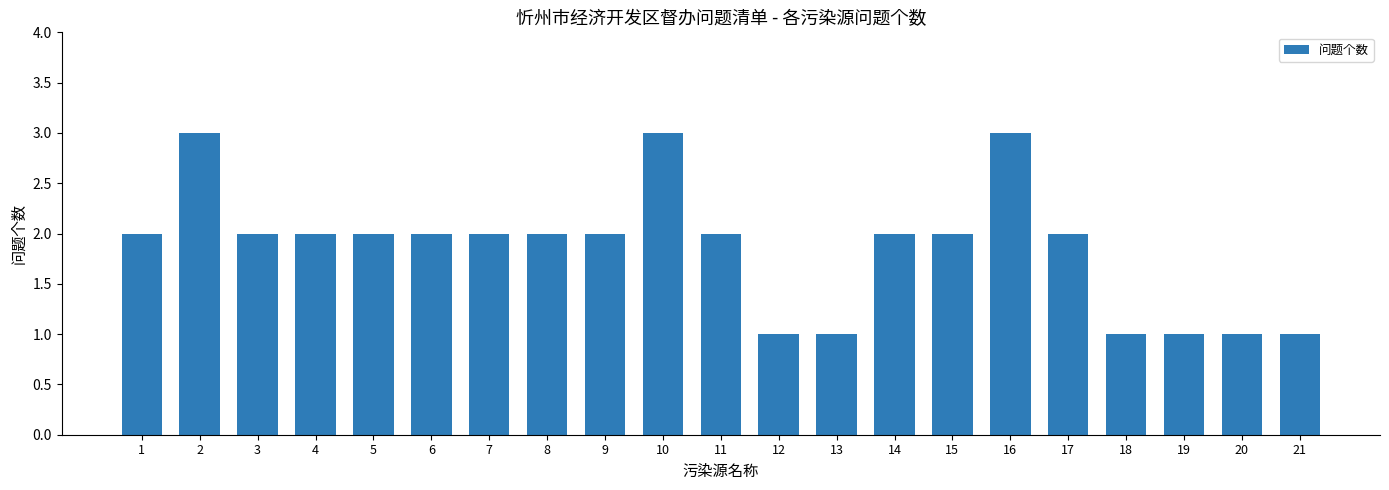

What is the sum of the values at 14 and 10?

5